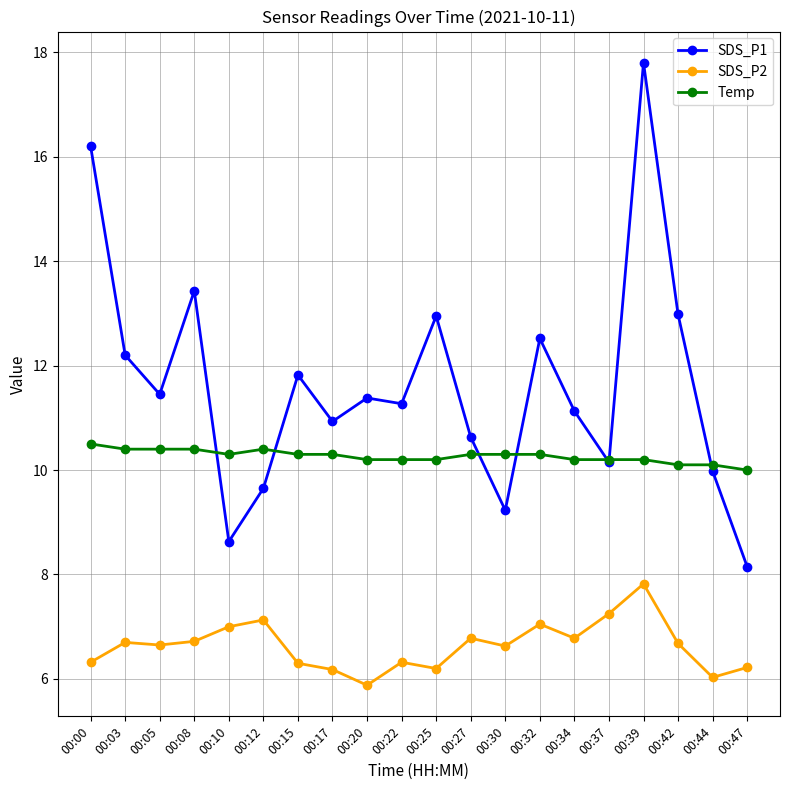

What is the smallest value displayed?

5.9